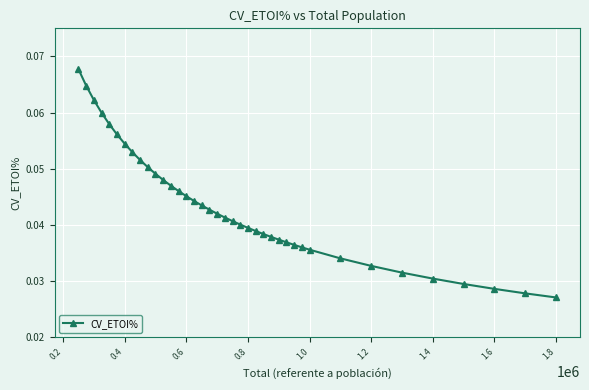

How many values are between 0 and 1?

39